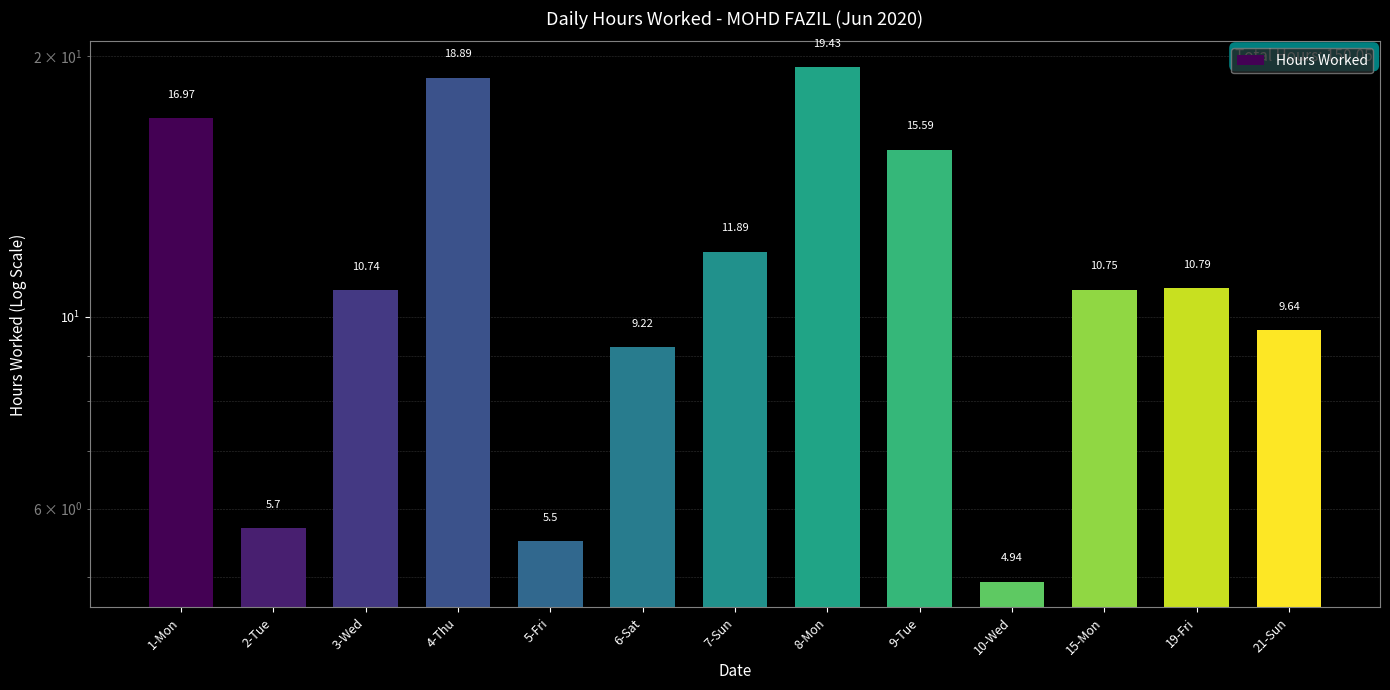

Which label corresponds to the largest value in the chart?

8-Mon